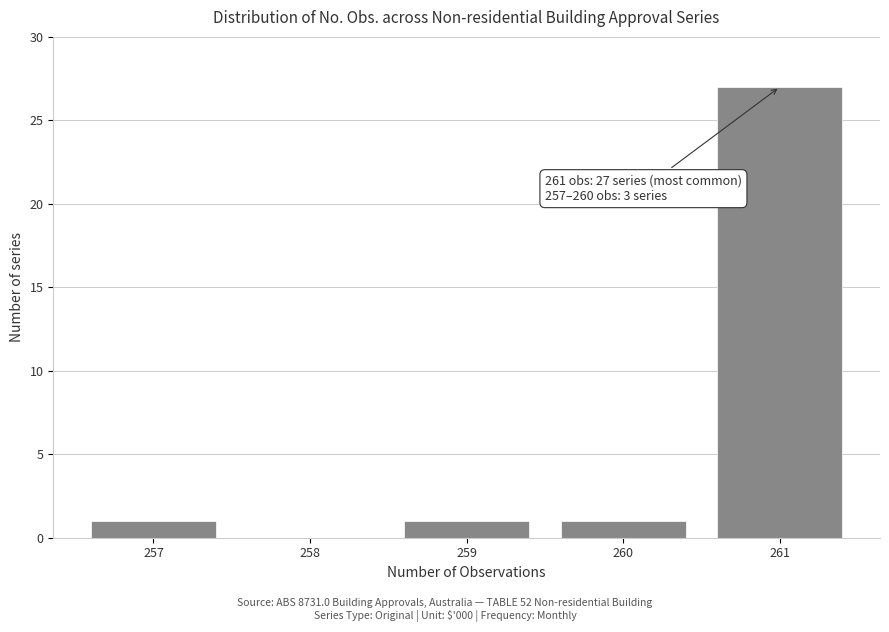

Reading left to right, what are all the values shown in this chart?

257=1	258=0	259=1	260=1	261=27